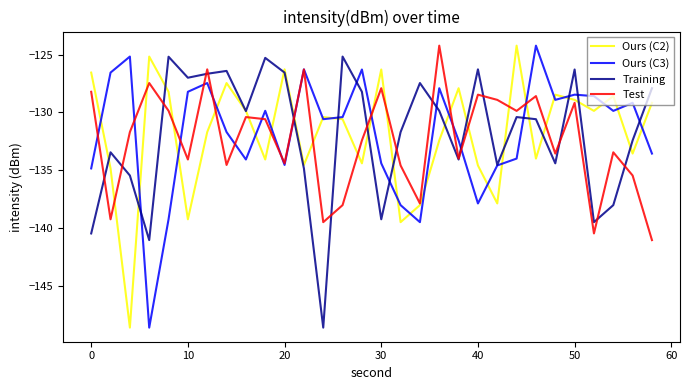

What is the sum of all Ours (C3) values?

-3955.3